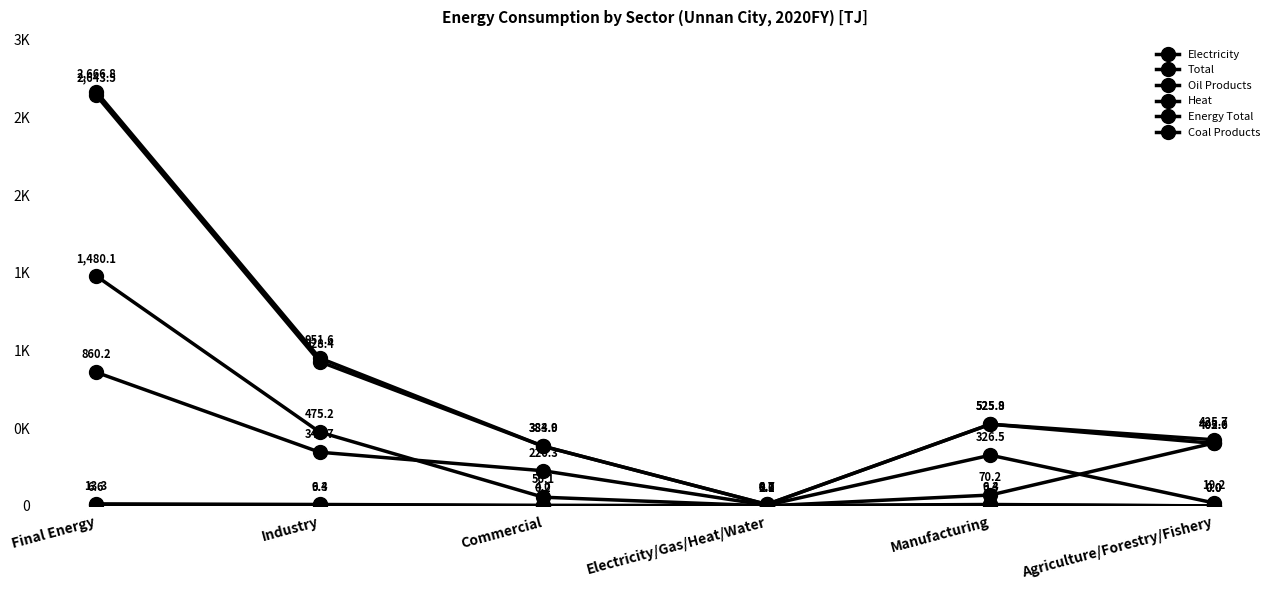

Does the chart have visible grid lines?

No